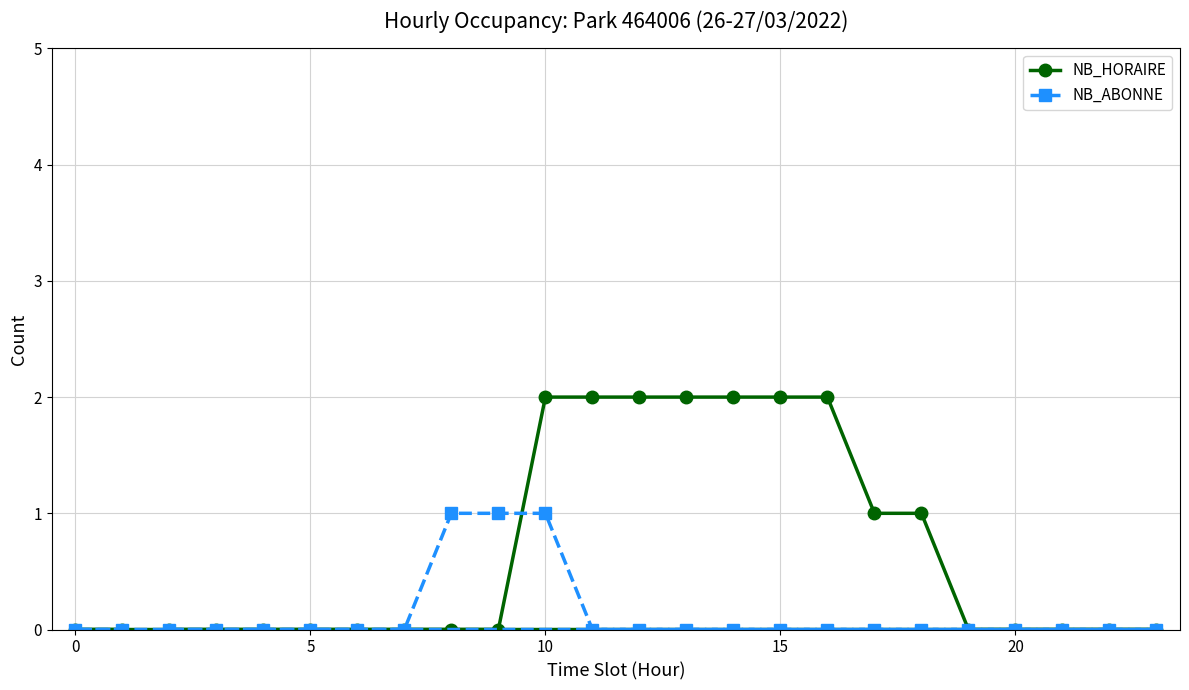

At which category is the sum across all series the highest?

10